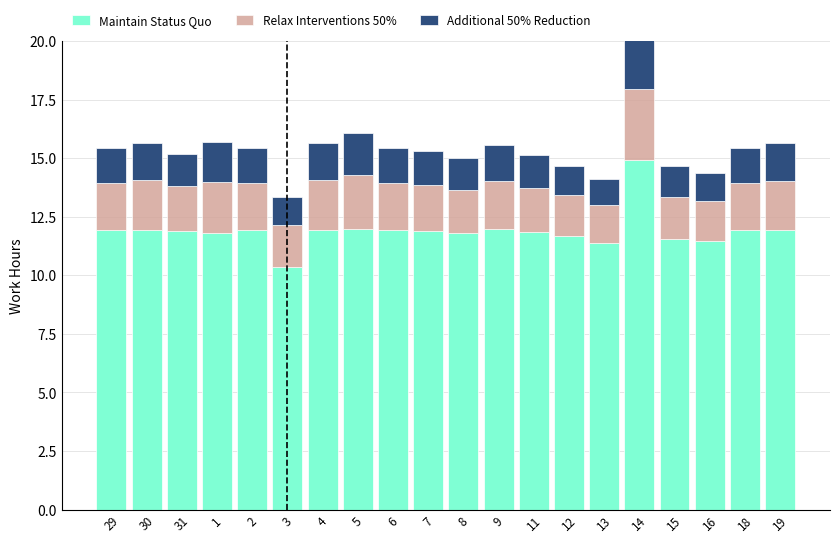

Read the Relax Interventions 50% value at 13.

1.6